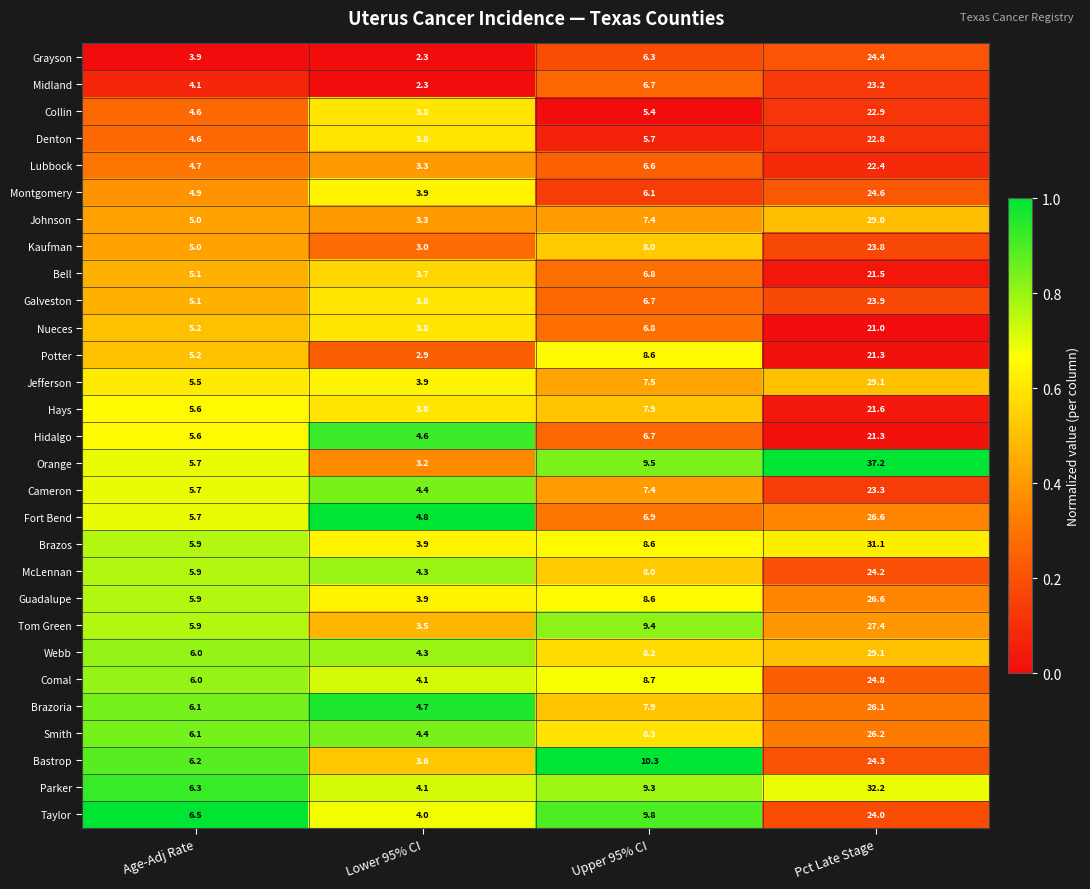

Rank the categories by Brazos value from highest to lowest.

Pct Late Stage, Upper 95% CI, Age-Adj Rate, Lower 95% CI